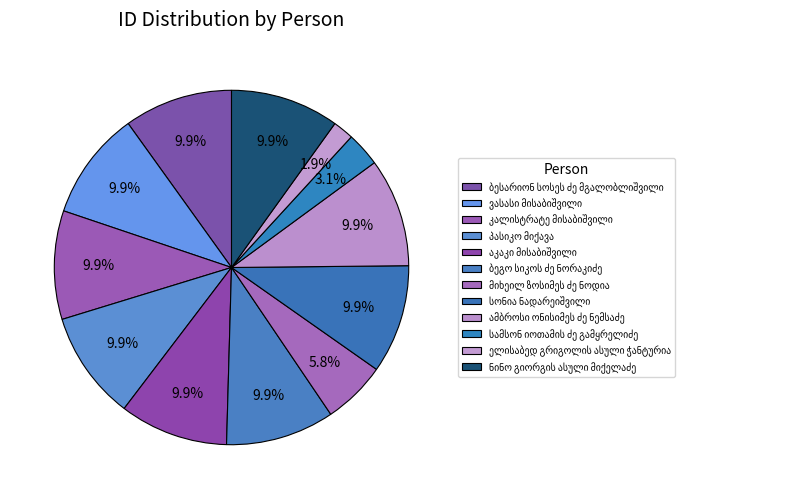

The ნინო გიორგის ასული მიქელაძე slice represents 15% of the pie. True or false?

False